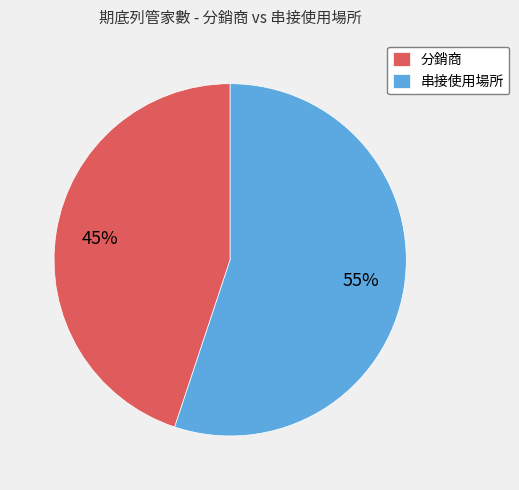

What percentage is the 串接使用場所 slice, to the nearest percent?

55%